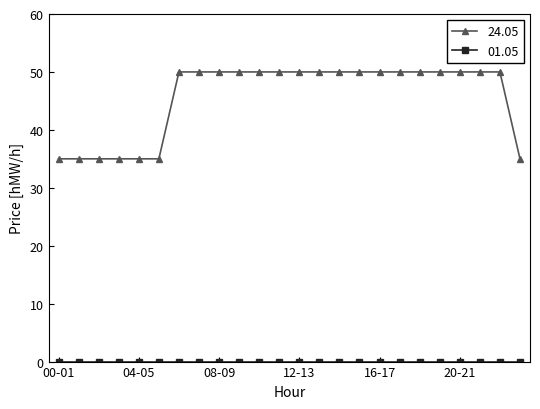

What is the difference between the second highest and second lowest values in the 24.05 series?

15